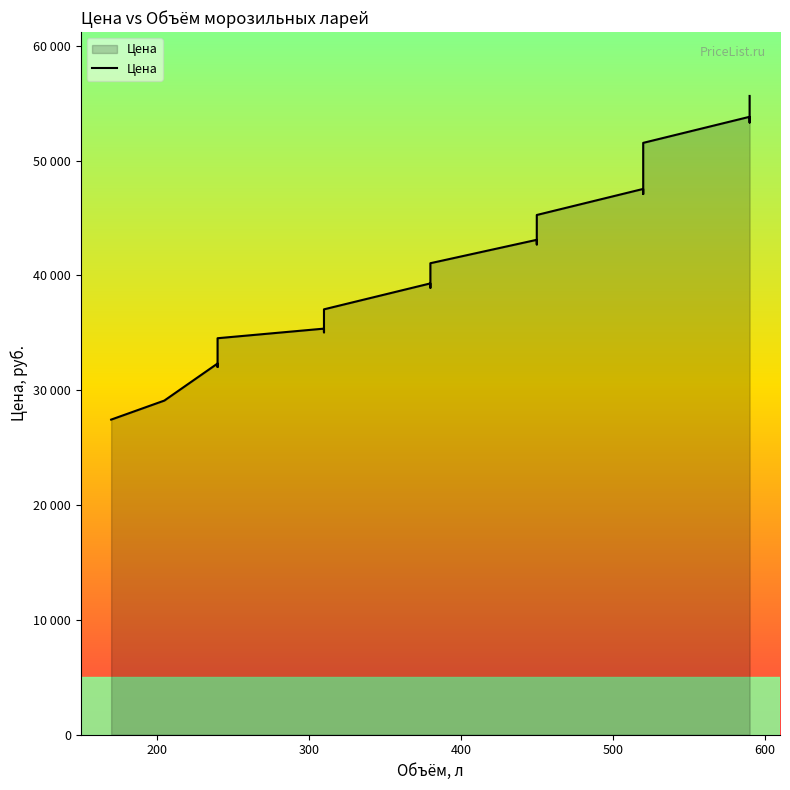

The chart shows a value of 13046.2 at 12. True or false?

False